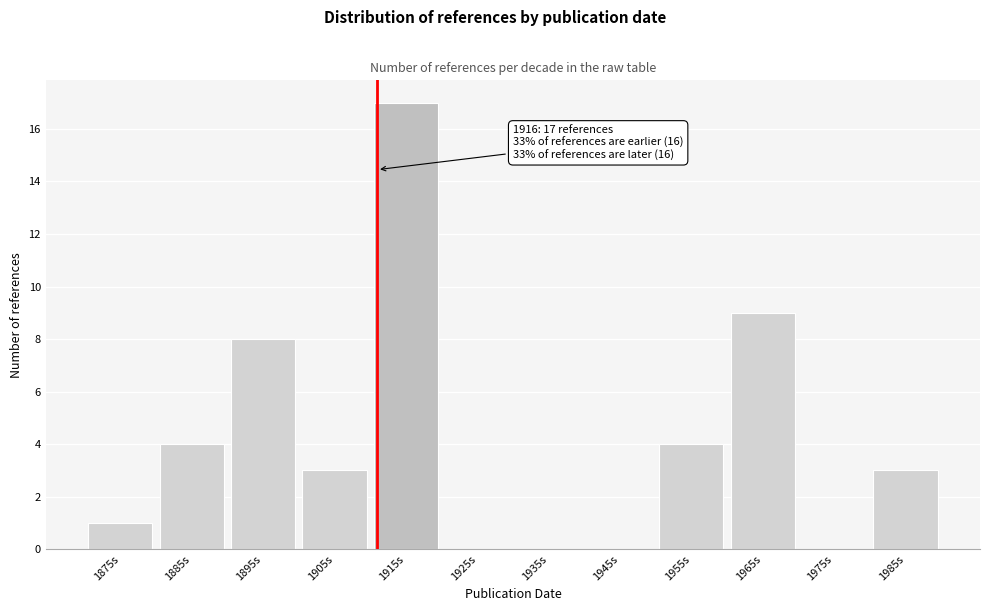

Reading left to right, list all the values displayed in this chart.

1875s=1	1885s=4	1895s=8	1905s=3	1915s=17	1925s=0	1935s=0	1945s=0	1955s=4	1965s=9	1975s=0	1985s=3